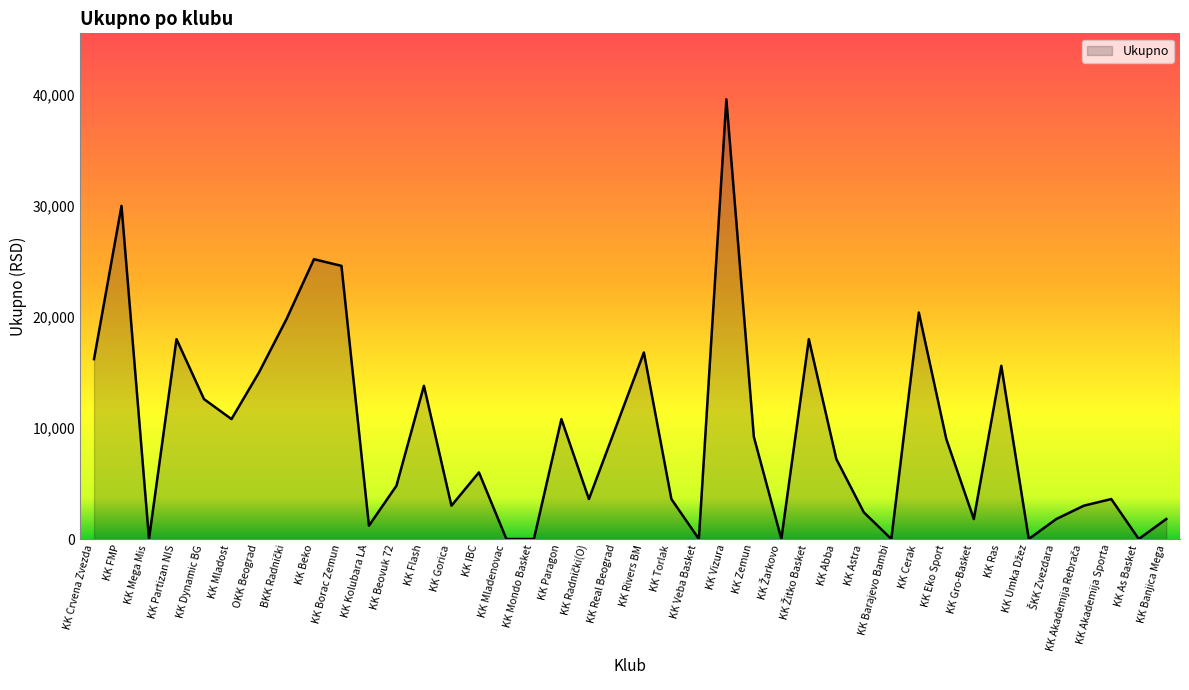

At which category does the data reach its first local valley?

KK Mega Mis